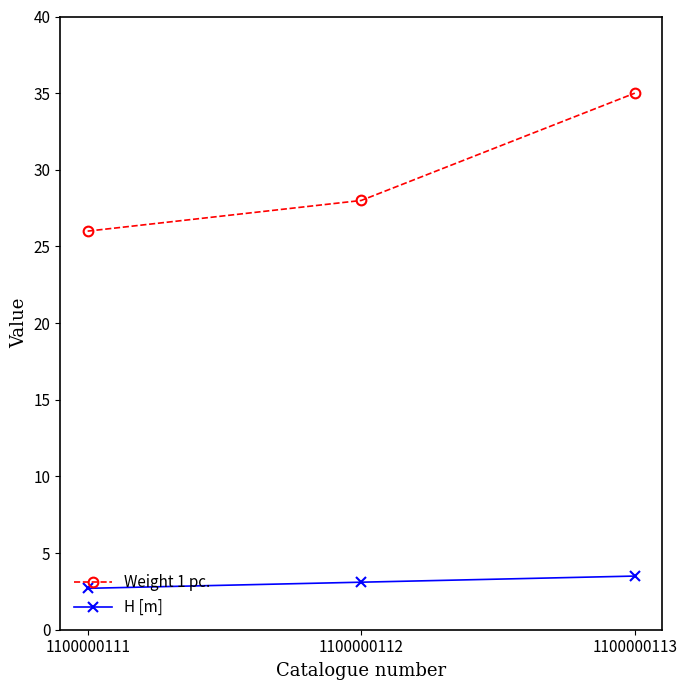

What are all the series names shown in the legend?

Weight 1 pc., H [m]